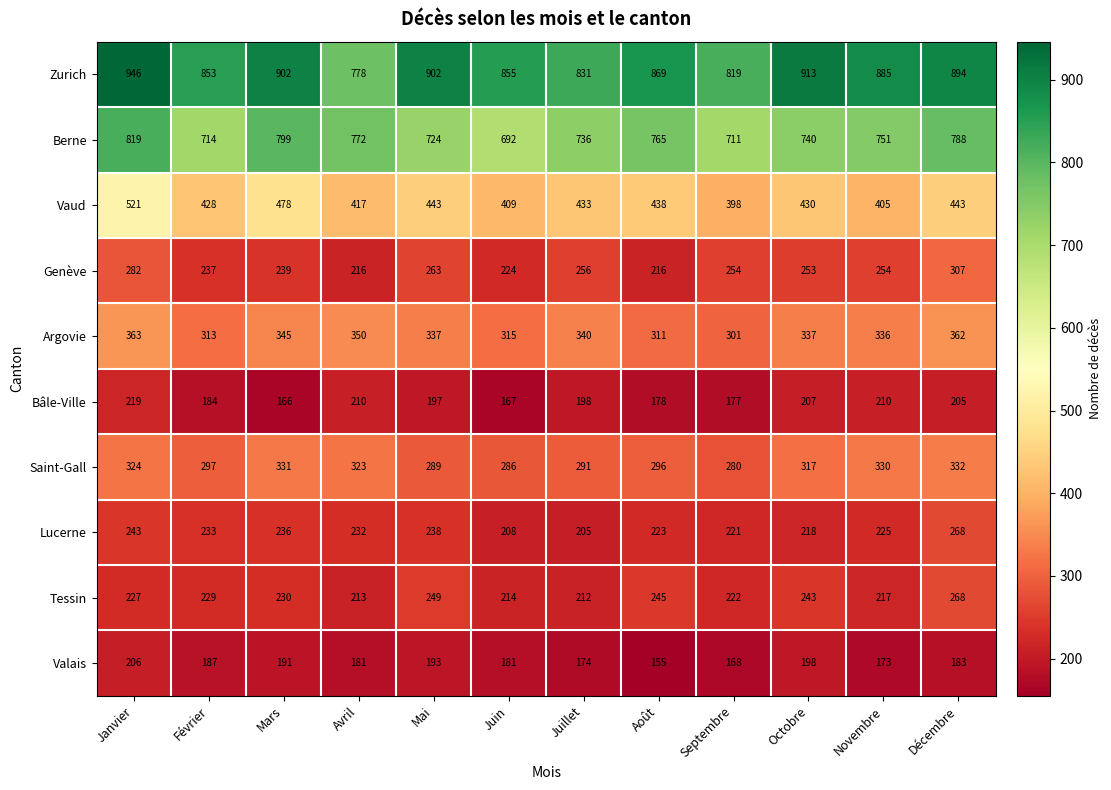

What is the greatest value displayed?

946